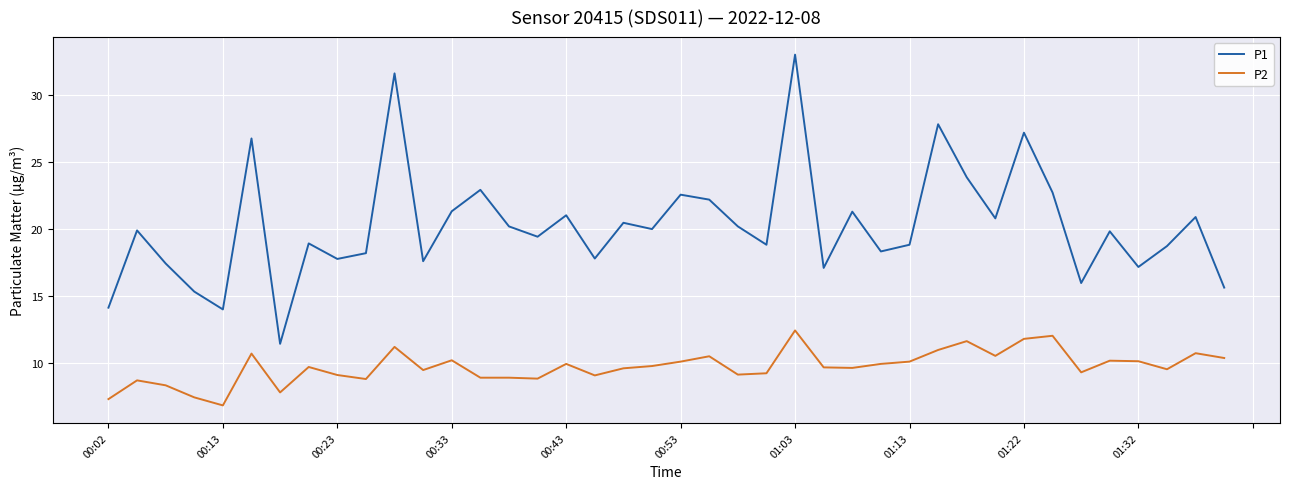

Which series has the widest spread of values?

P1